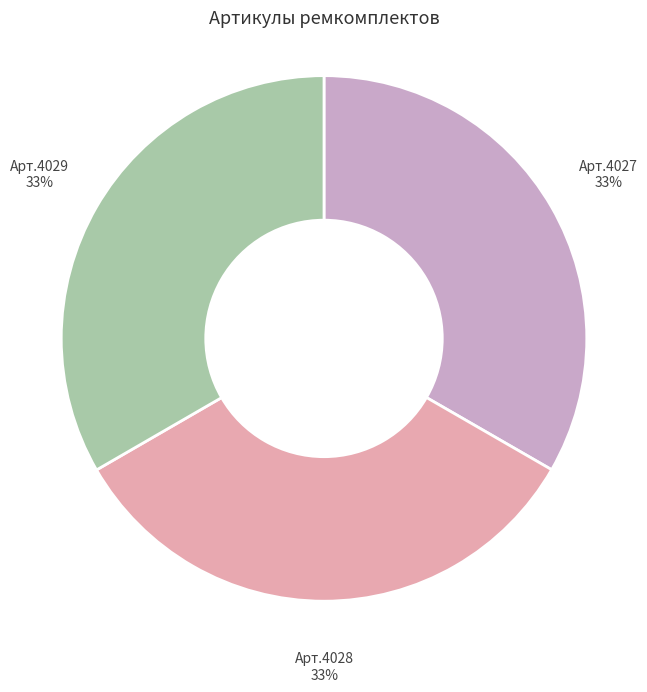

Count the number of slices in the pie.

3